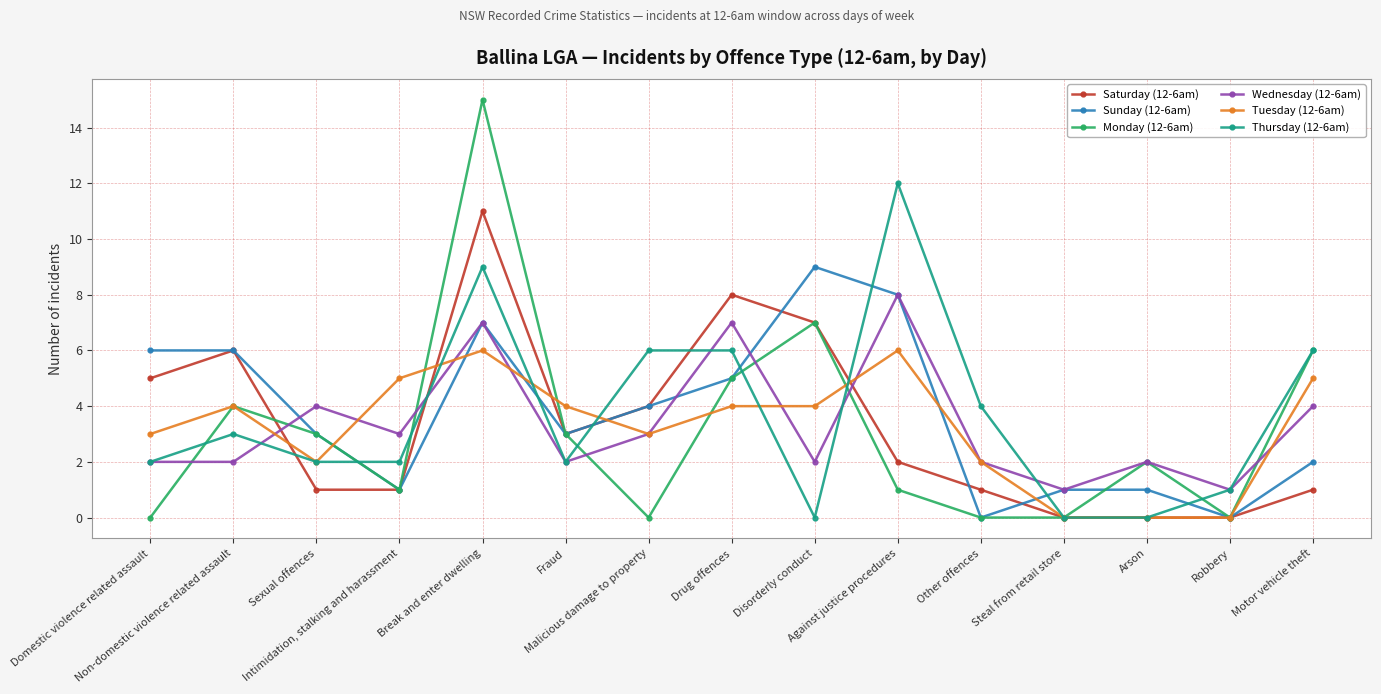

What is the sum of all Thursday (12-6am) values?

55